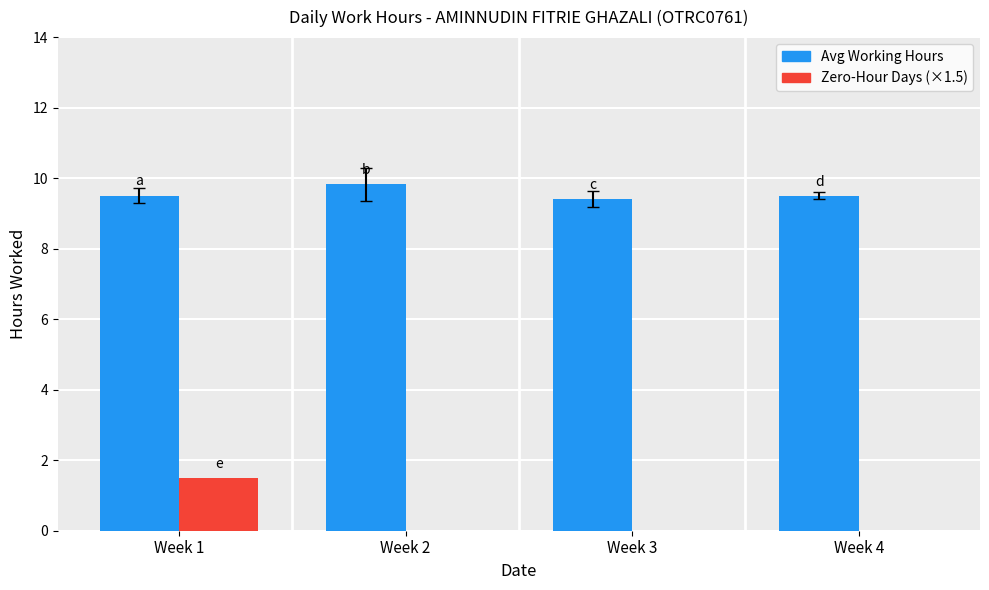

How many groups of bars are there?

4